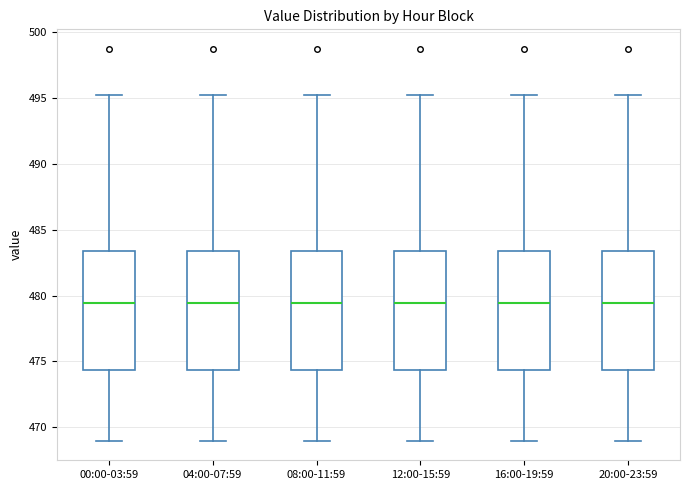

Where is the lower edge of the box for 00:00-03:59 on the y-axis? The values are not printed on the chart, so give them approximately, as read against the axis.

474.5